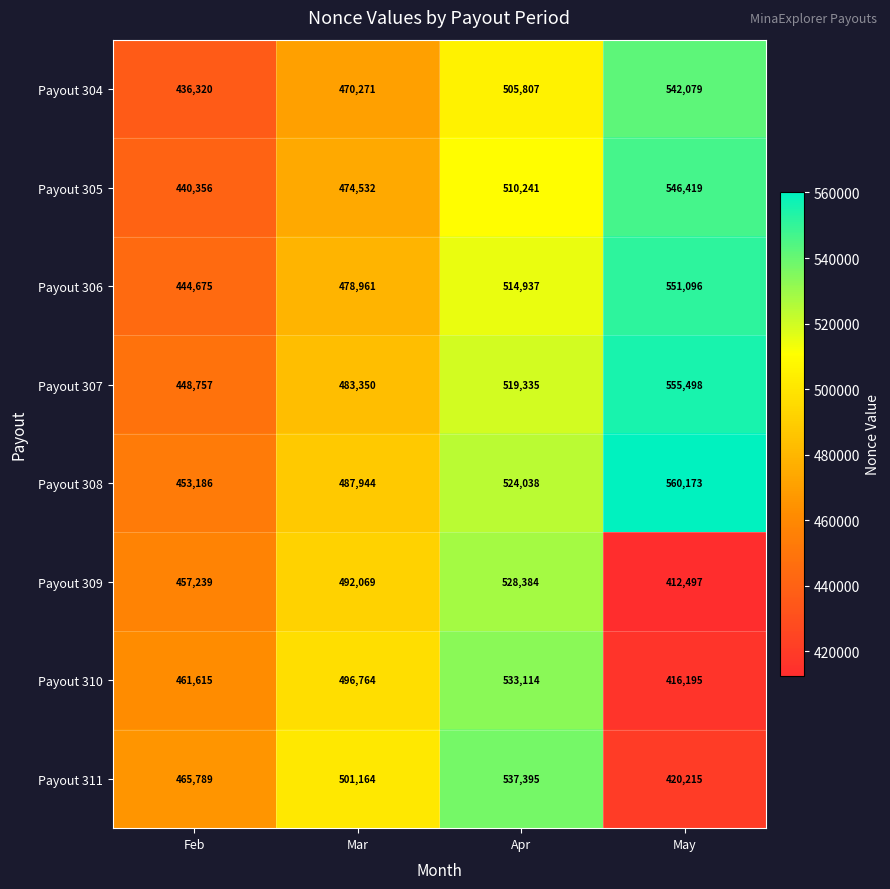

What is the sum of all Payout 309 values?

1890189